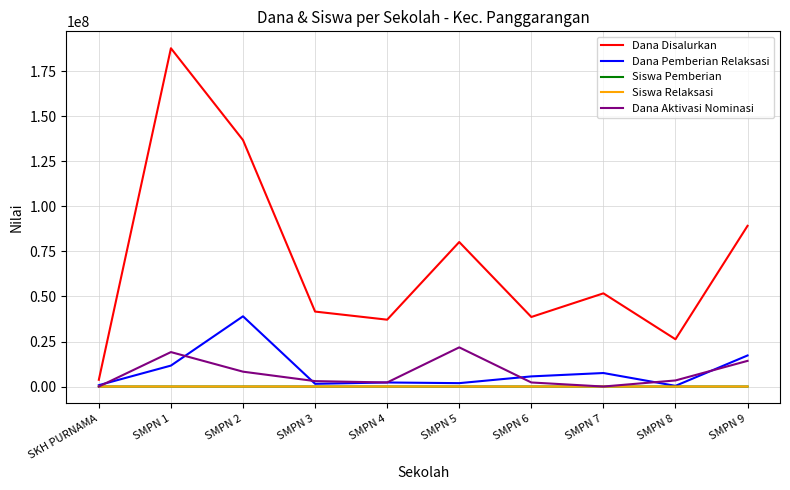

Which category has the highest value in the Dana Aktivasi Nominasi series?

SMPN 5